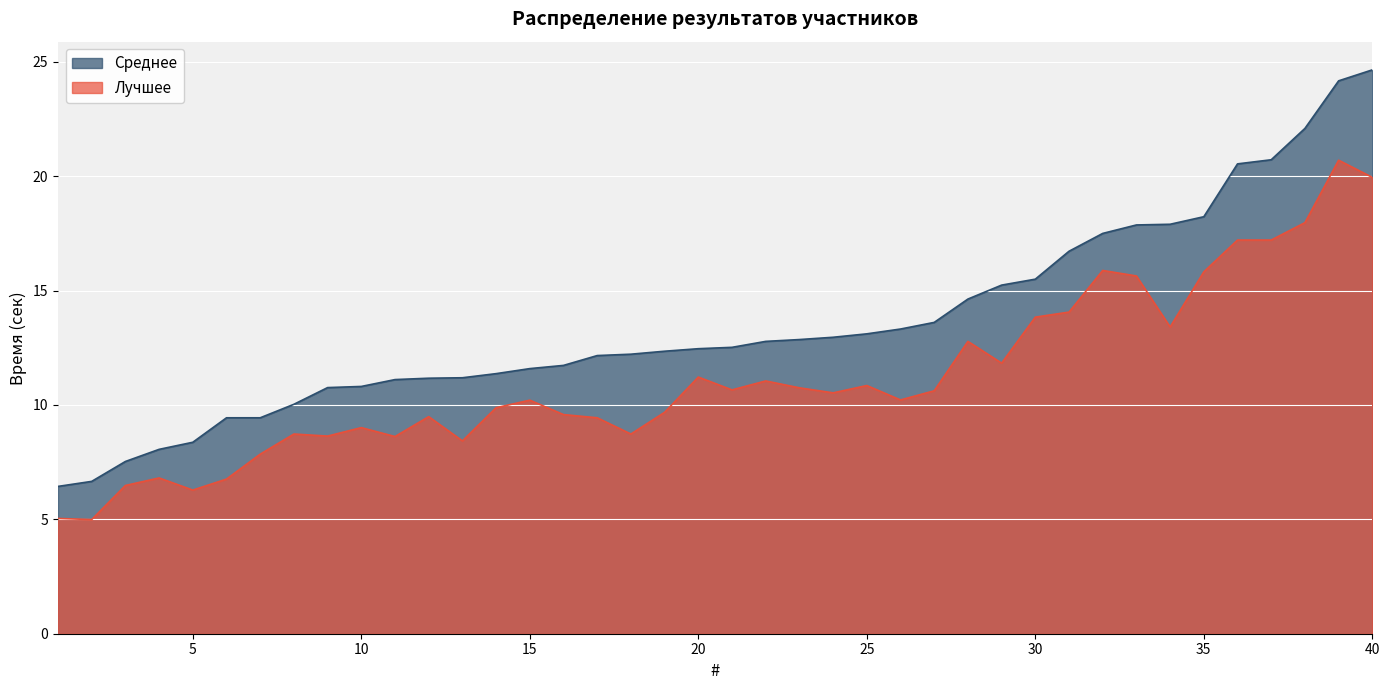

What is the difference between the second highest and second lowest values in the Среднее series?

17.5